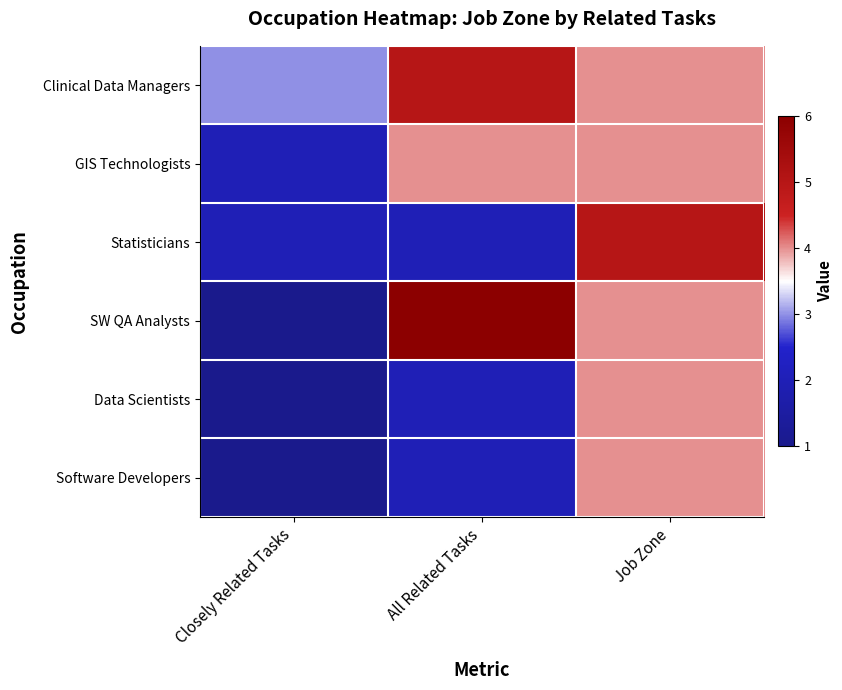

What is the difference between the highest and lowest values at Job Zone?

1